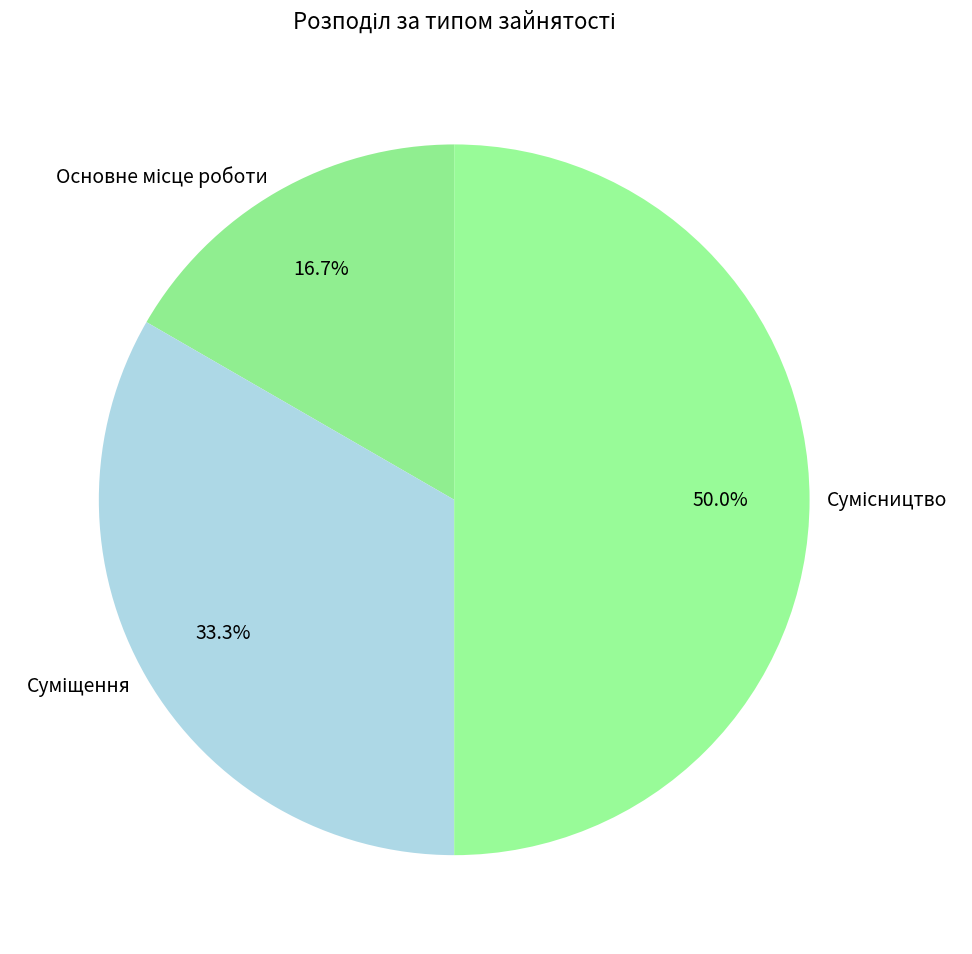

How many slices are in this pie chart?

3